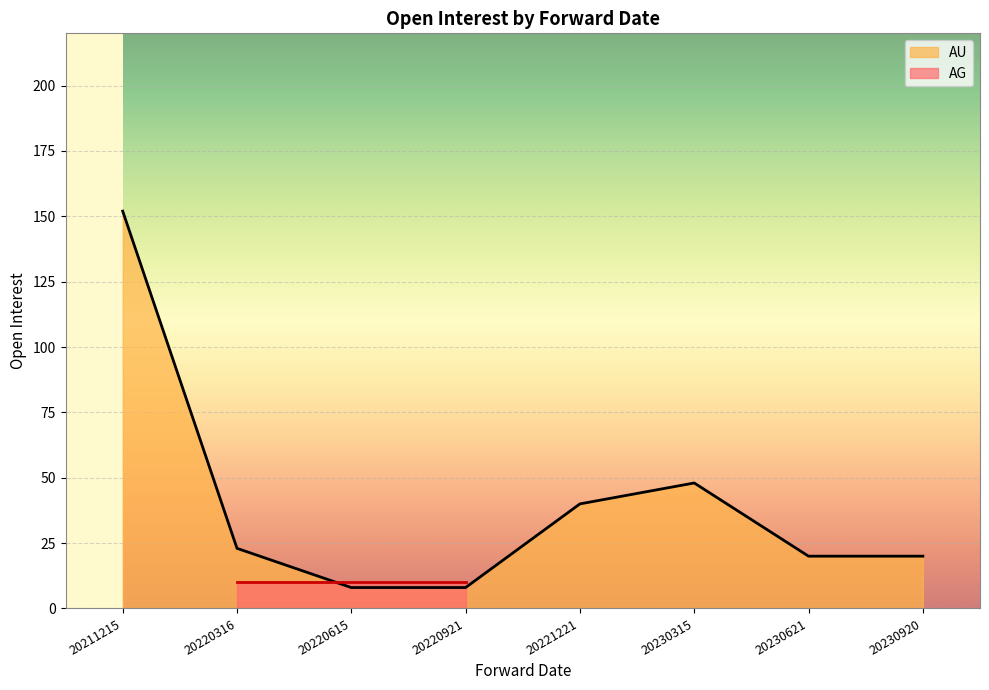

Does the chart display data point markers on the line(s)?

No